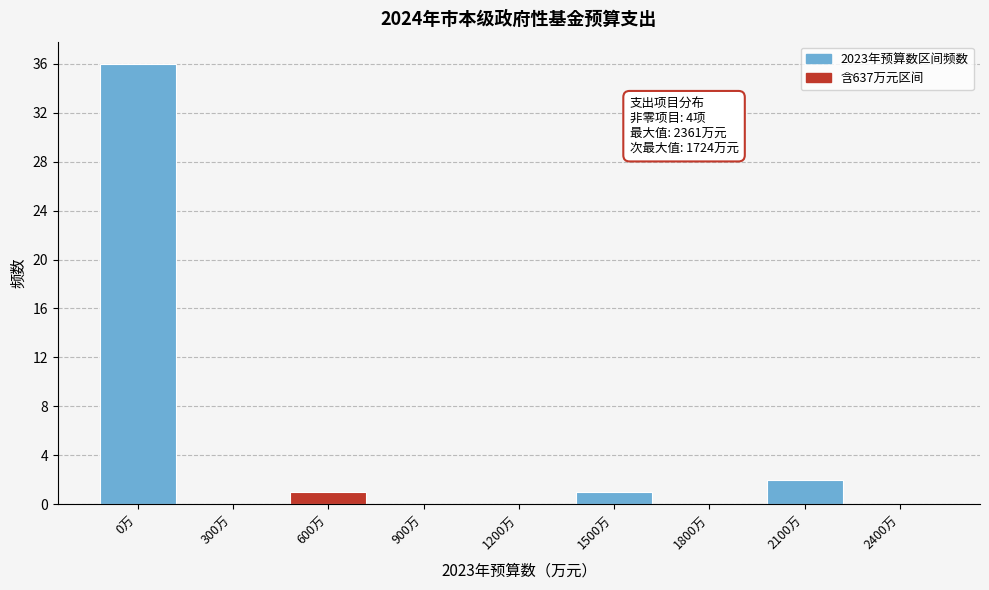

Reading right to left, what are all the values shown in this chart?

2400万=0	2100万=2	1800万=0	1500万=1	1200万=0	900万=0	600万=1	300万=0	0万=36